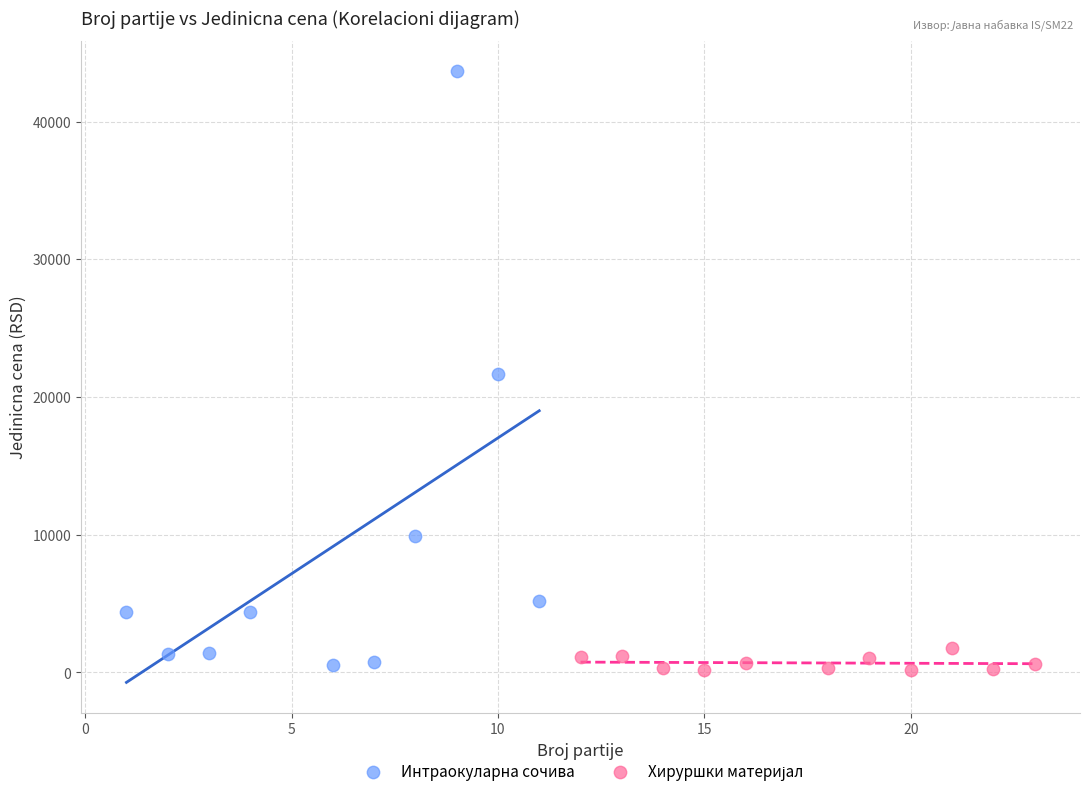

Which series has the largest Y range (max minus min)?

Интраокуларна сочива